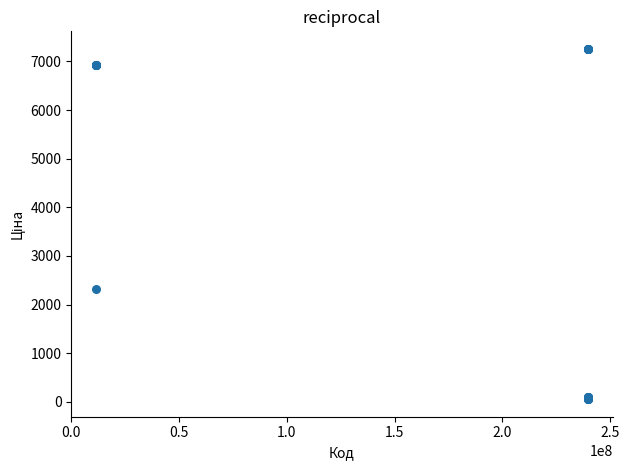

What Y value in the scatter plot is closest to 3656?

2315.9